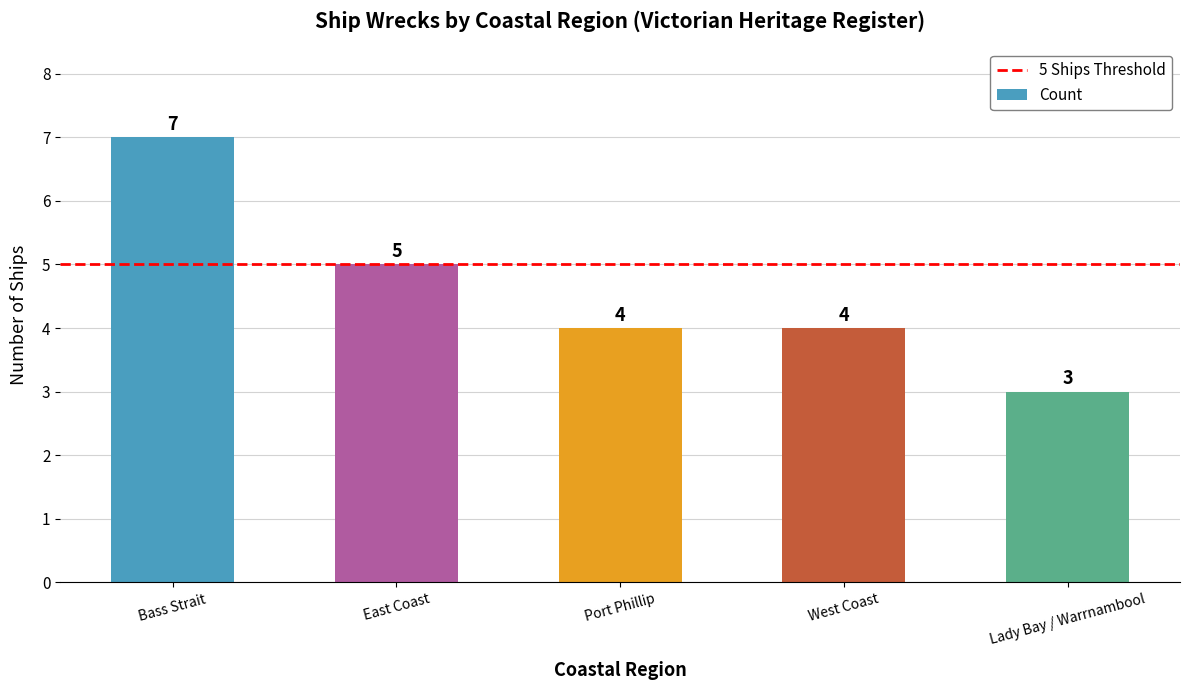

What is the smallest value displayed?

3